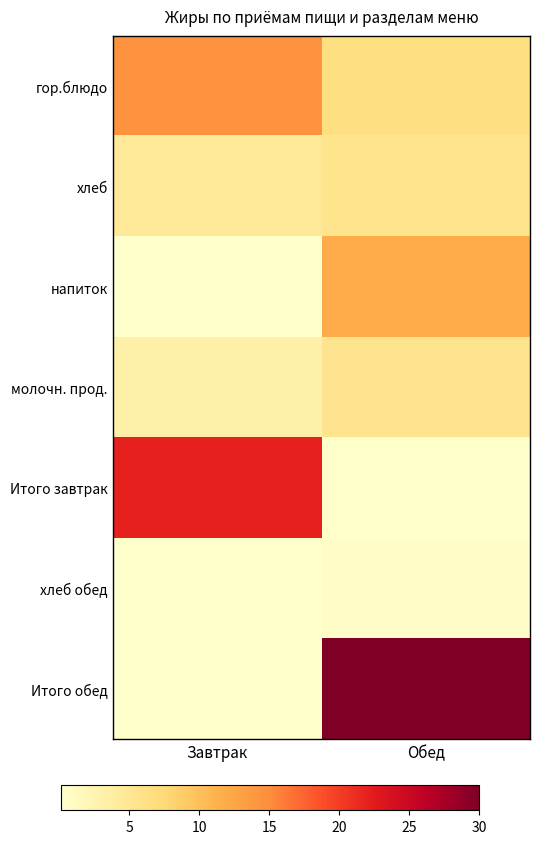

At which category is the sum across all series the highest?

Обед